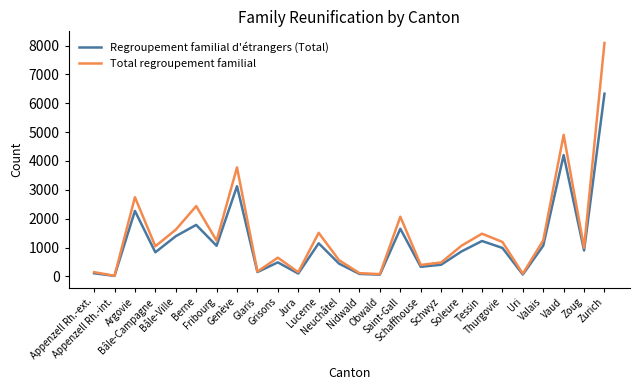

Where is Total regroupement familial nearest to the value 4055?

Genève